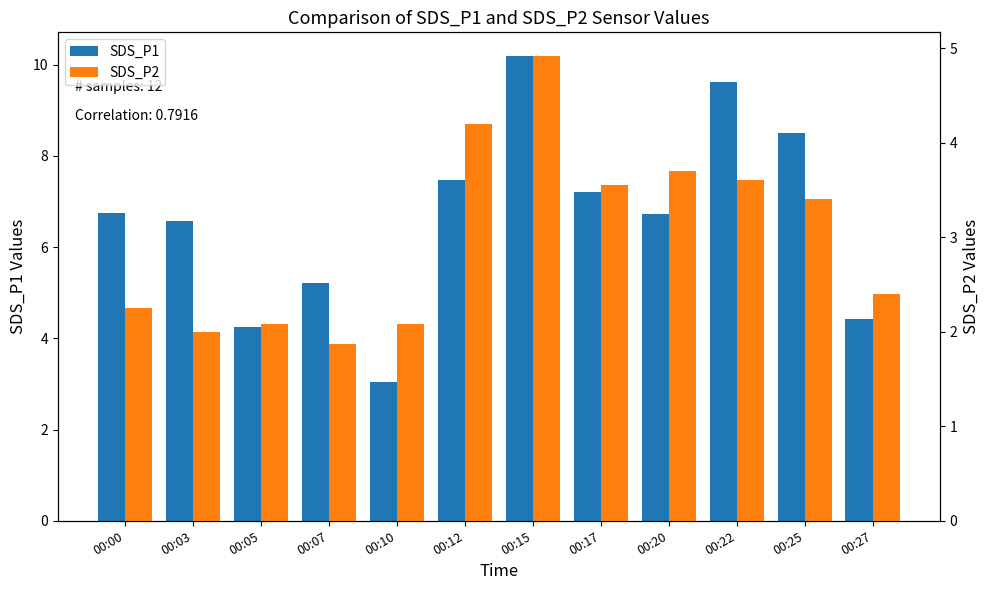

Reading left to right, list all the values displayed in this chart.

SDS_P1: 00:00=6.8	00:03=6.6	00:05=4.2	00:07=5.2	00:10=3.0	00:12=7.5	00:15=10.2	00:17=7.2	00:20=6.7	00:22=9.6	00:25=8.5	00:27=4.4
SDS_P2: 00:00=2.2	00:03=2.0	00:05=2.1	00:07=1.9	00:10=2.1	00:12=4.2	00:15=4.9	00:17=3.5	00:20=3.7	00:22=3.6	00:25=3.4	00:27=2.4